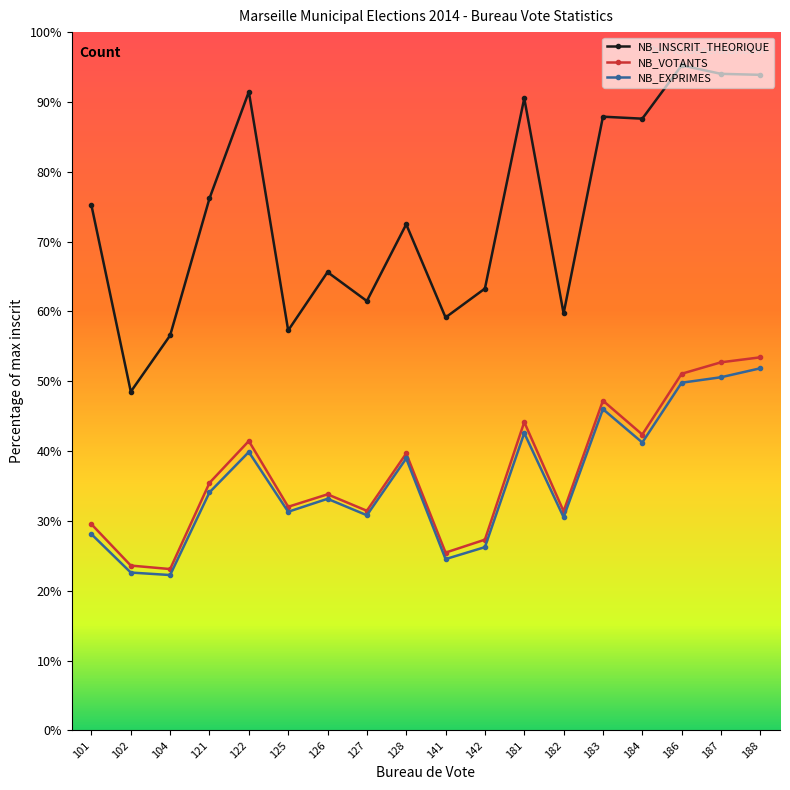

True or false: NB_EXPRIMES and NB_VOTANTS cross at least once.

False